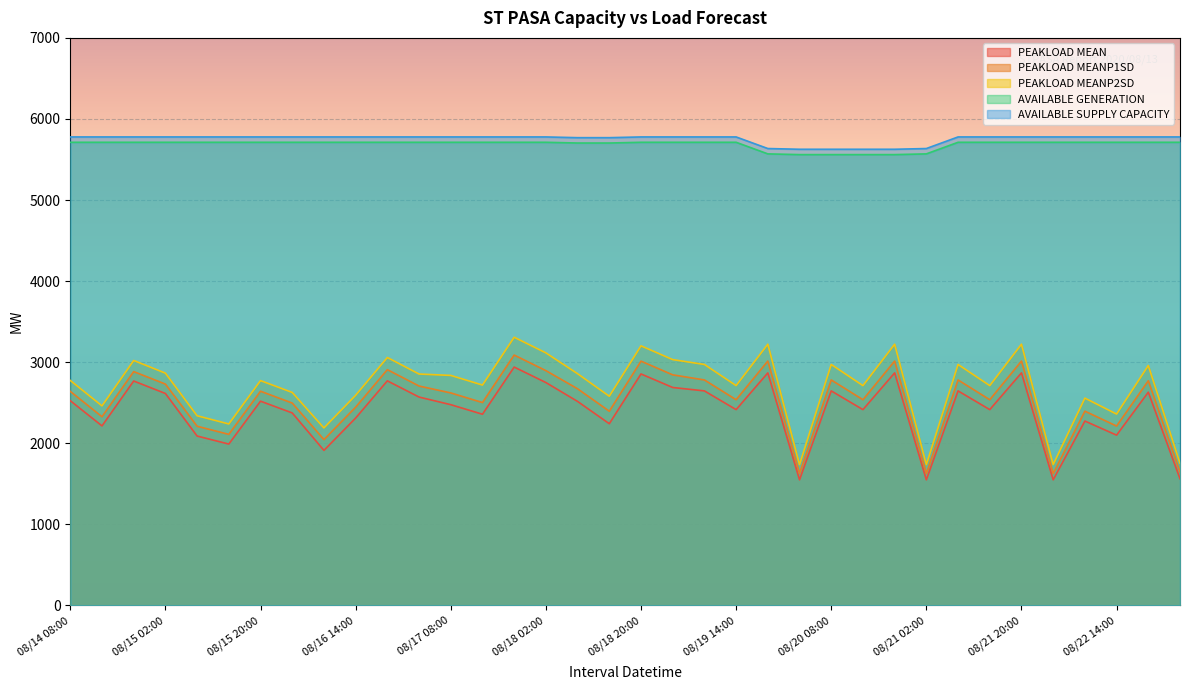

What is the sum of the PEAKLOAD MEANP2SD values at 08/19 02:00 and 08/20 20:00?

6252